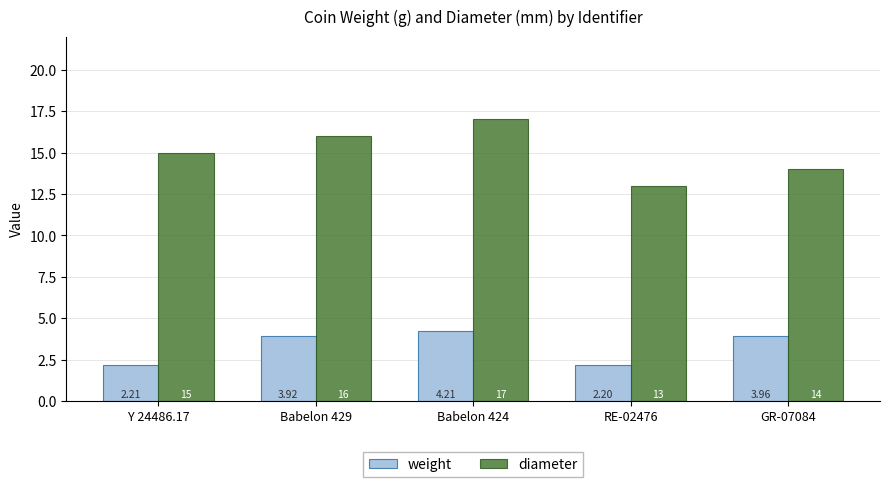

Is the value of diameter at GR-07084 greater than the value of weight at Babelon 429?

Yes